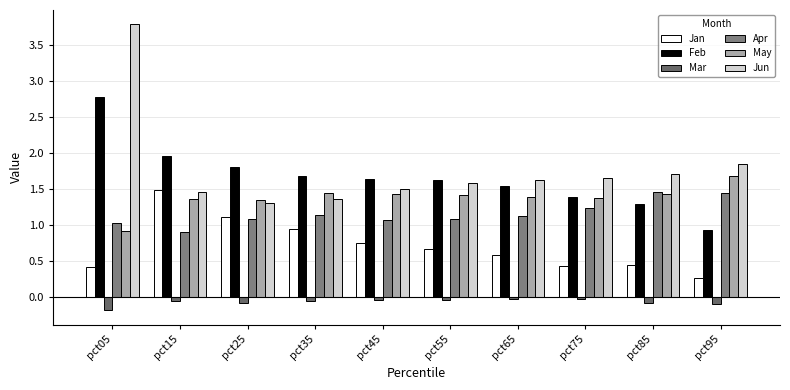

Which category has the highest value in the Apr series?

pct85